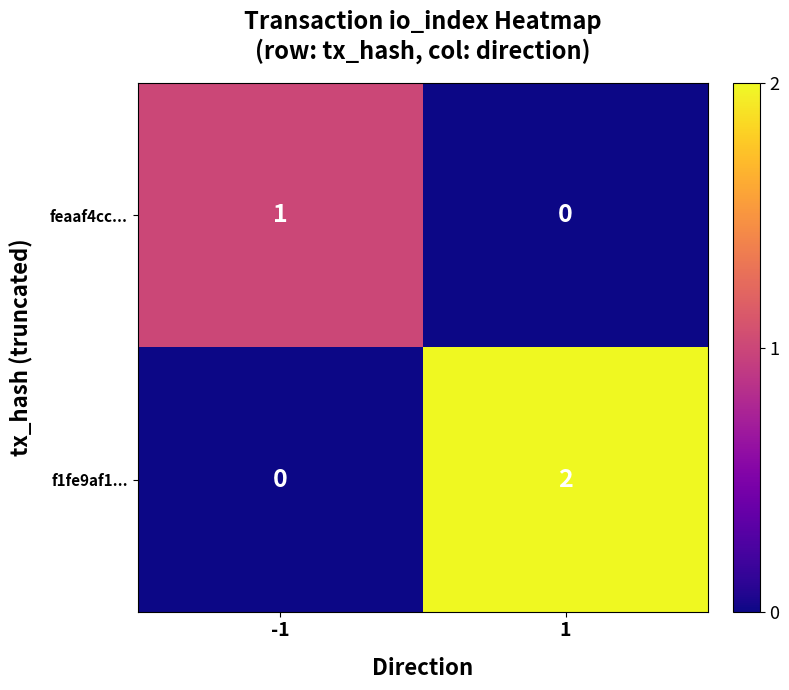

List the series in order of their overall mean, lowest first.

feaaf4cc..., f1fe9af1...